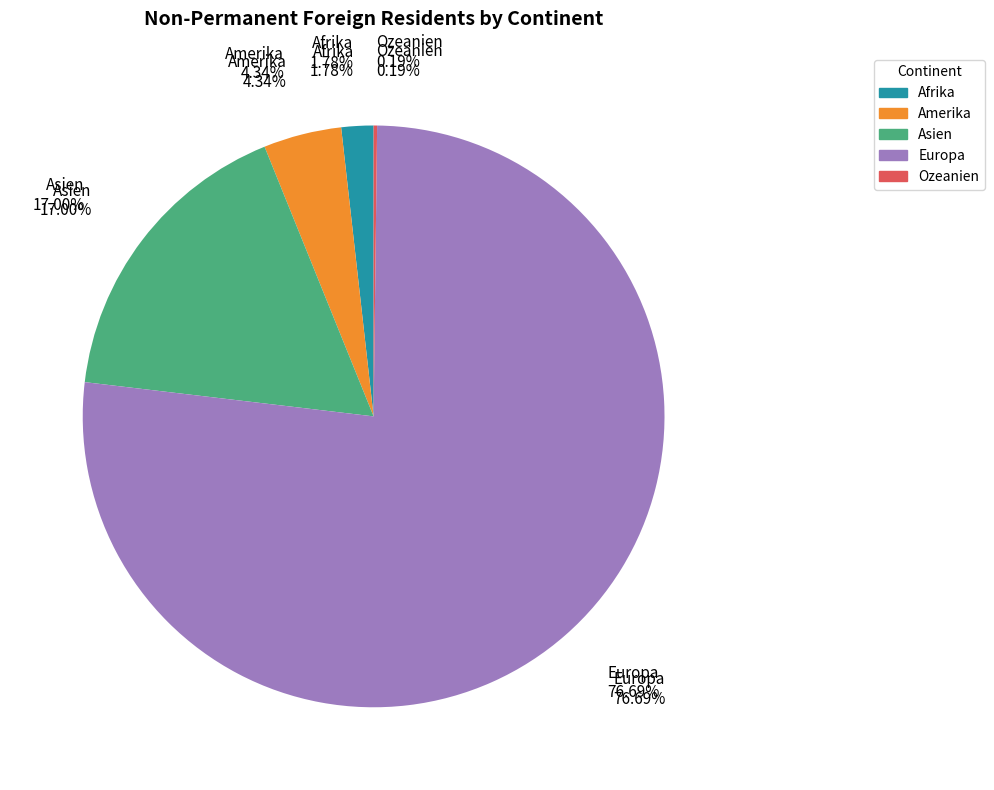

What is the smallest slice in the pie chart?

Ozeanien